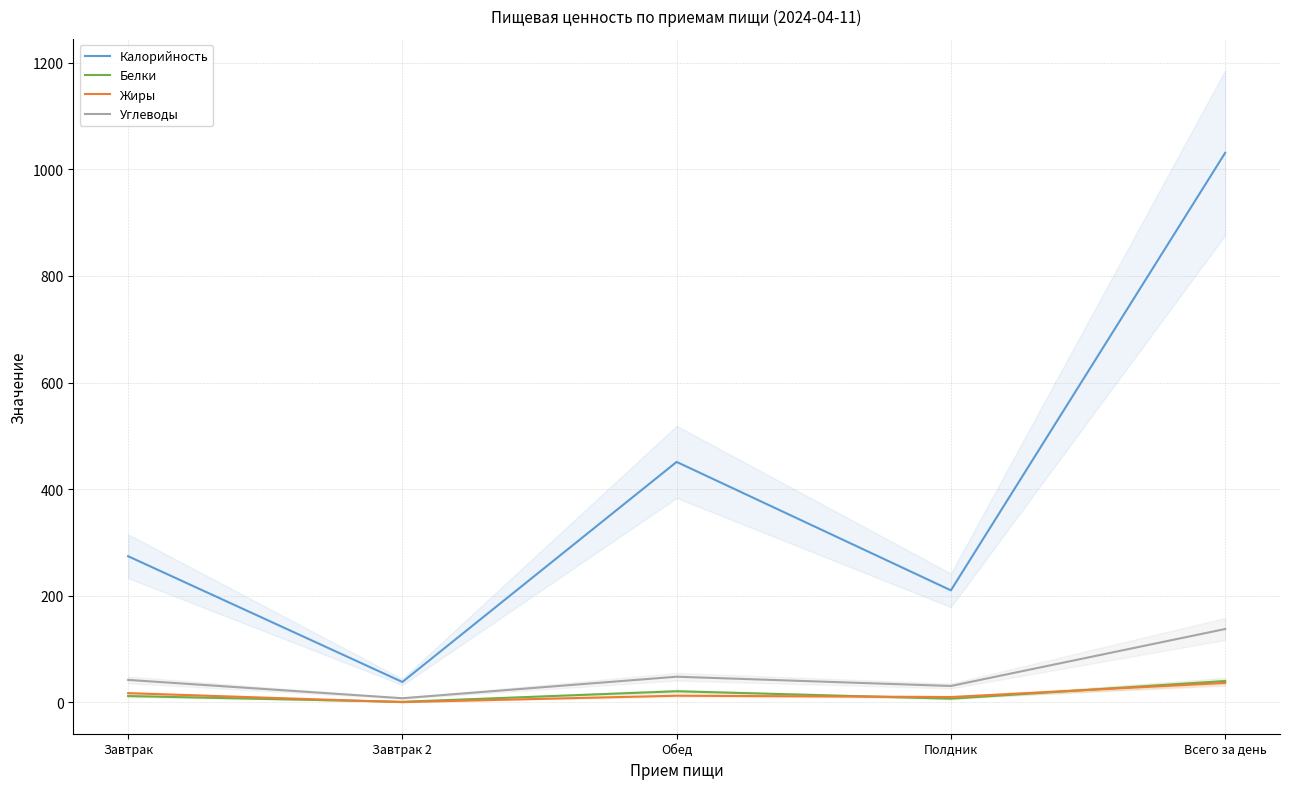

Which category has the lowest value in the Калорийность series?

Завтрак 2